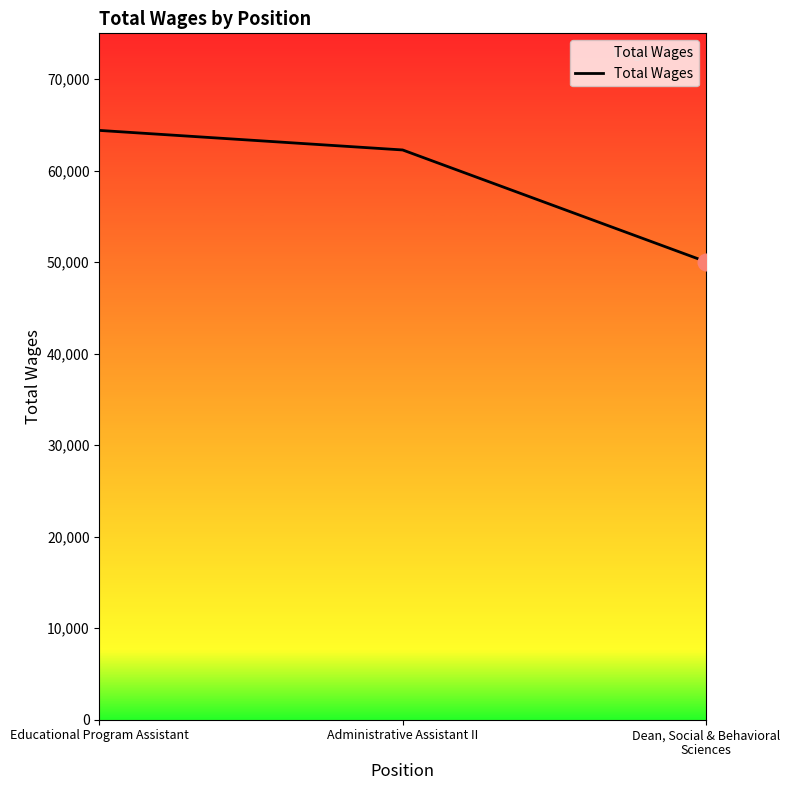

Reading right to left, extract all data points from this chart.

50051	62256	64392